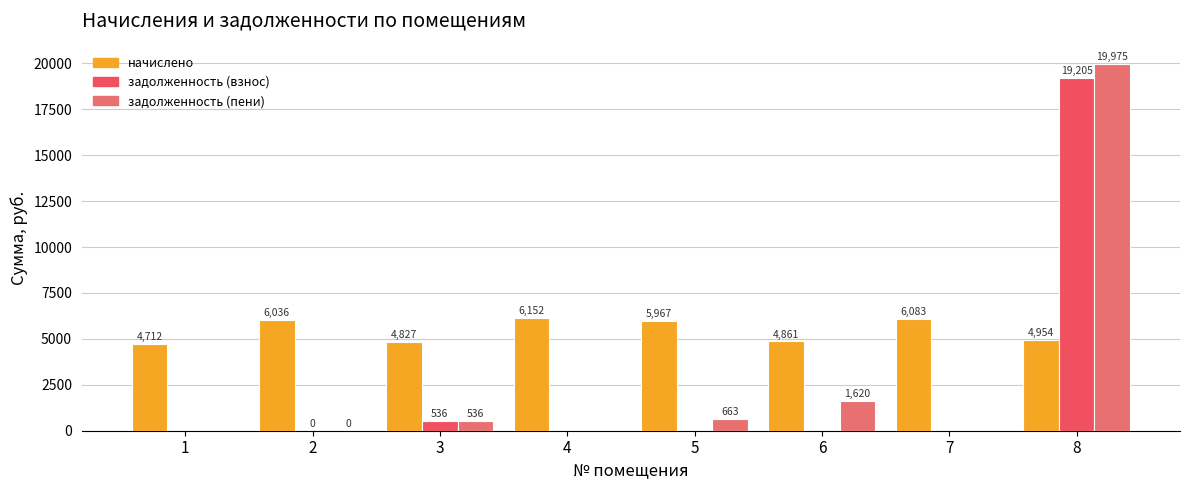

How many data points in задолженность (пени) are above 536?

4